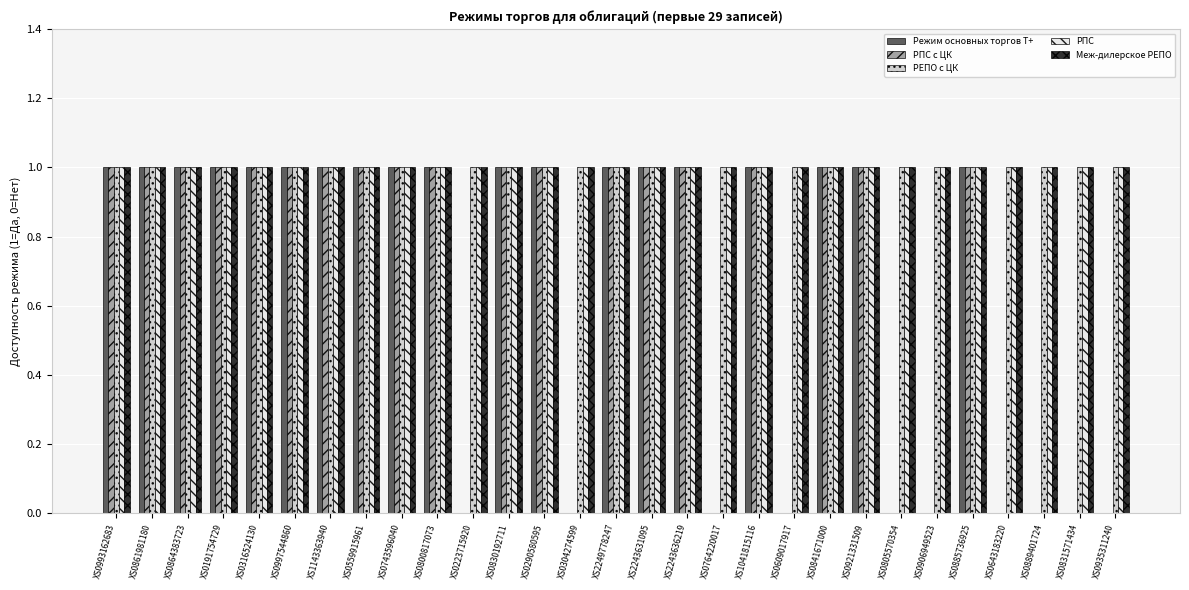

What is the spread (max minus min) of values at XS0304274599?

1